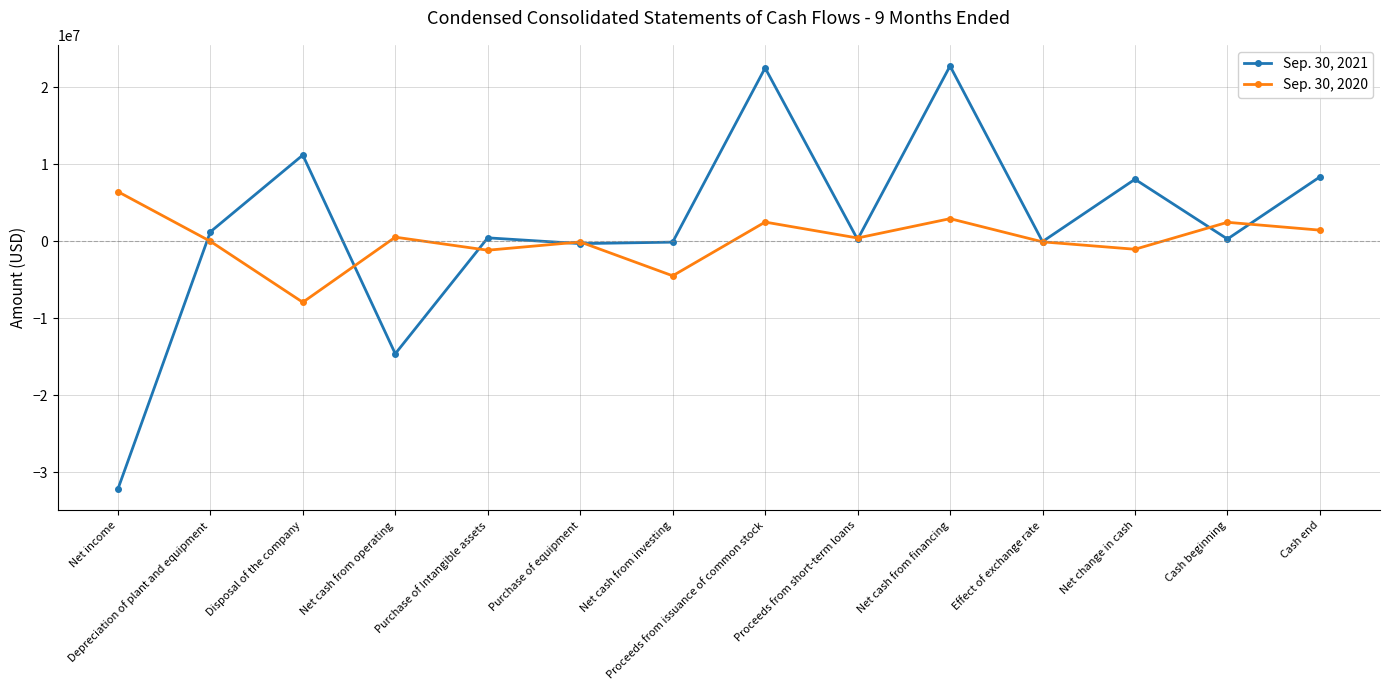

What is the minimum value shown in the chart?

-32192831